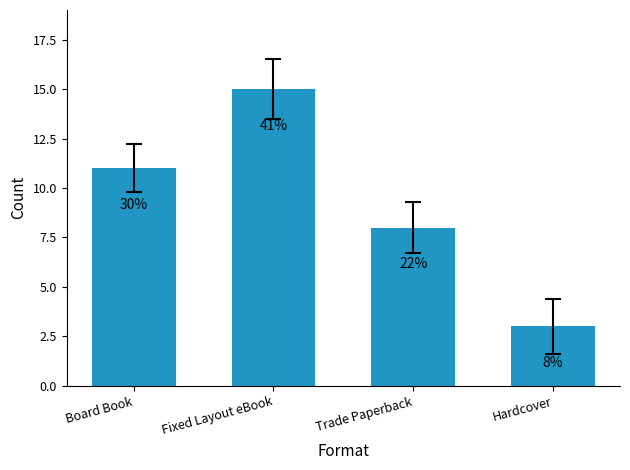

Reading right to left, transcribe all the data shown in this chart.

3	8	15	11